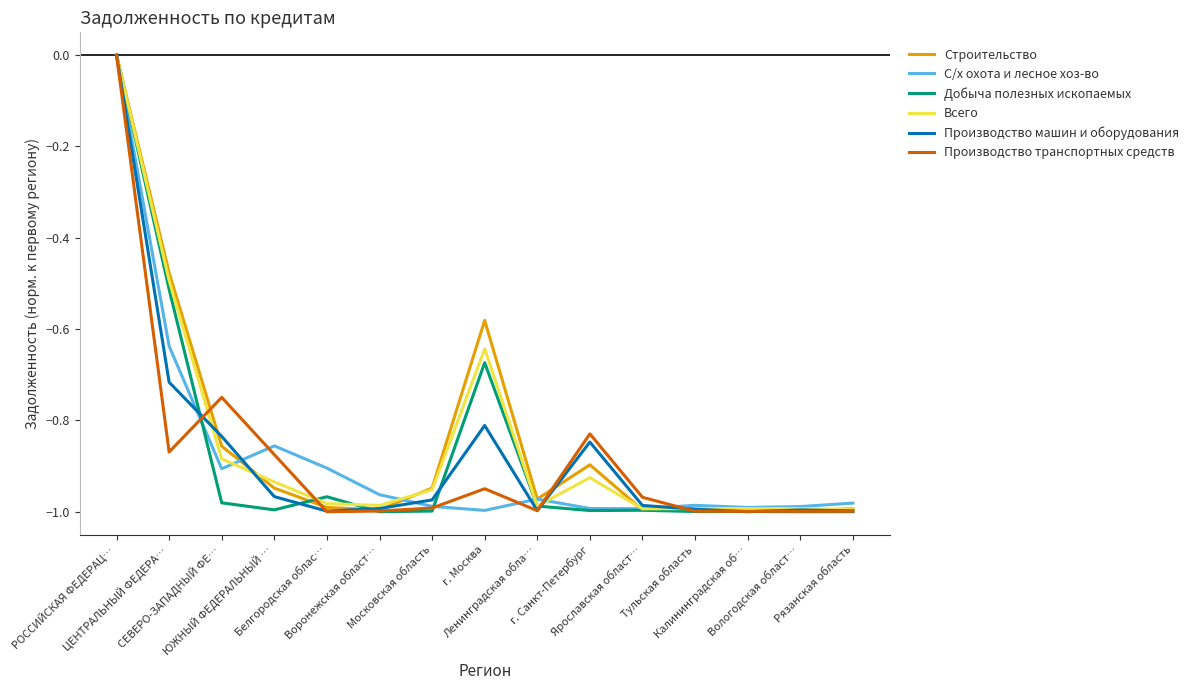

What is the approximate value of Всего at Вологодская област…?

-1.0